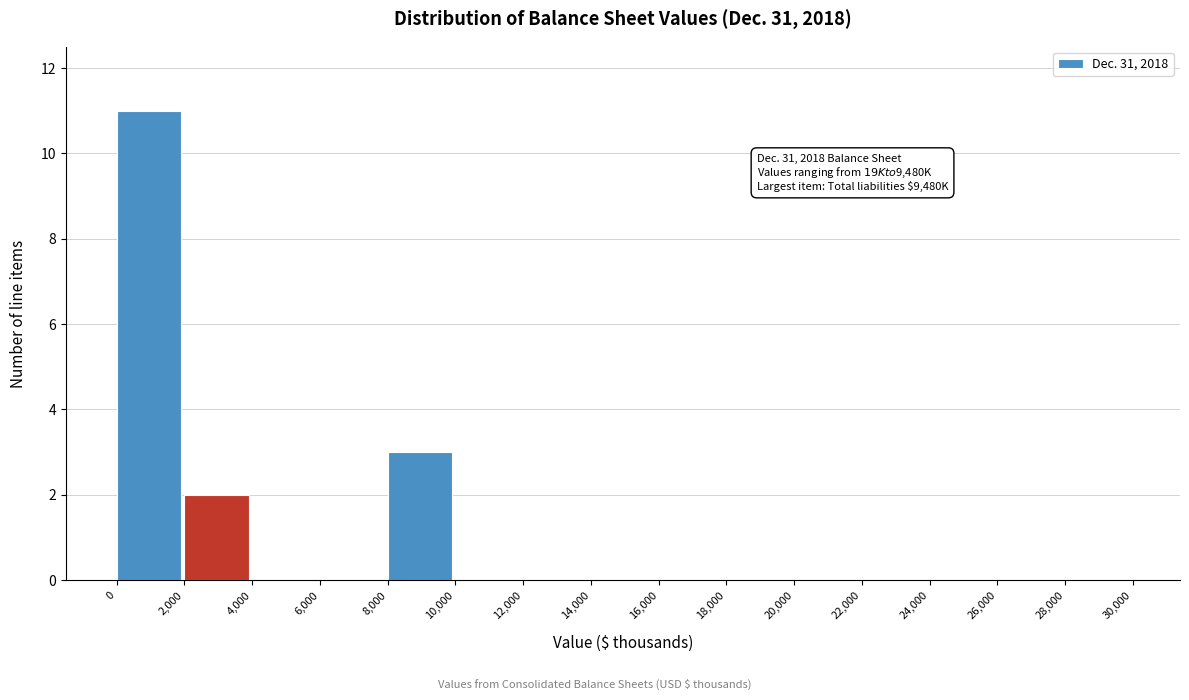

Which range on the x-axis has the tallest bar?

0 to 2,000